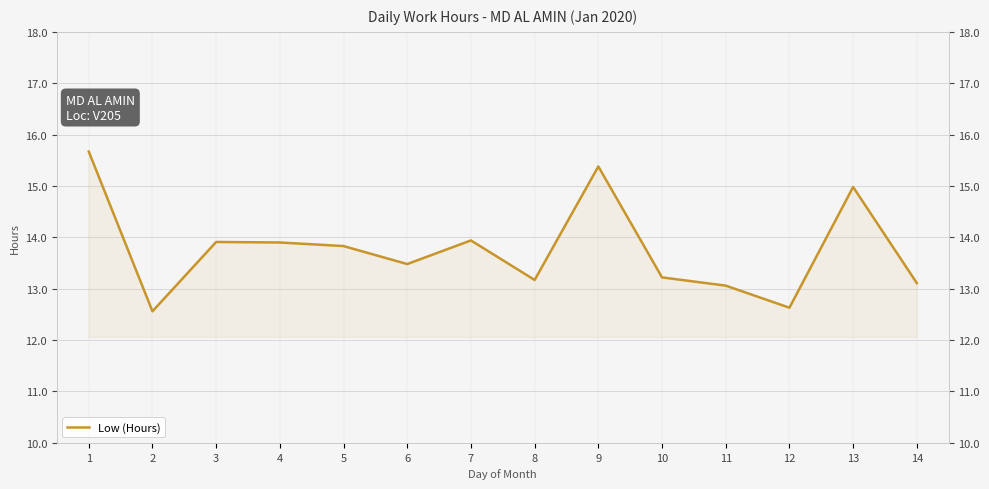

At which category does the chart reach its minimum across all series?

2